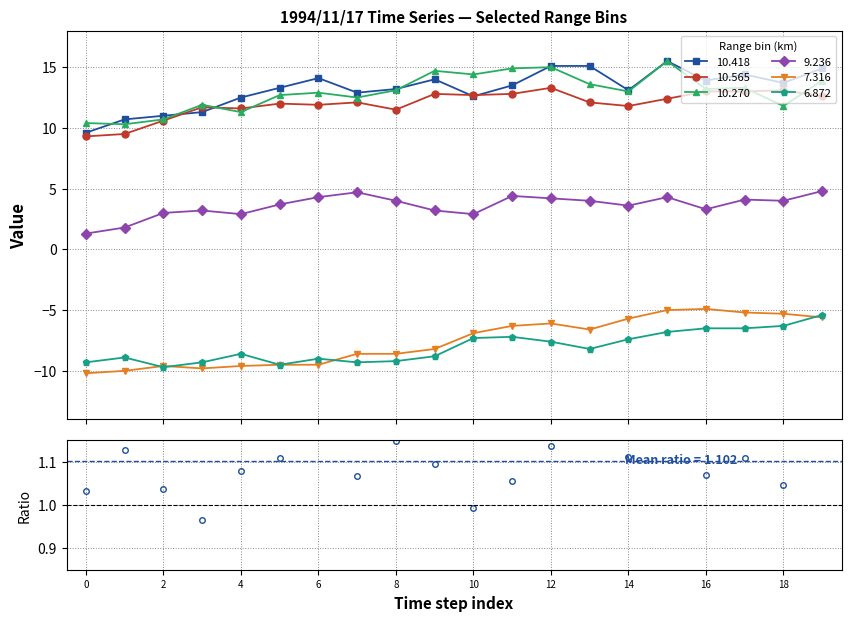

True or false: 9.236 and 6.872 cross at least once.

False